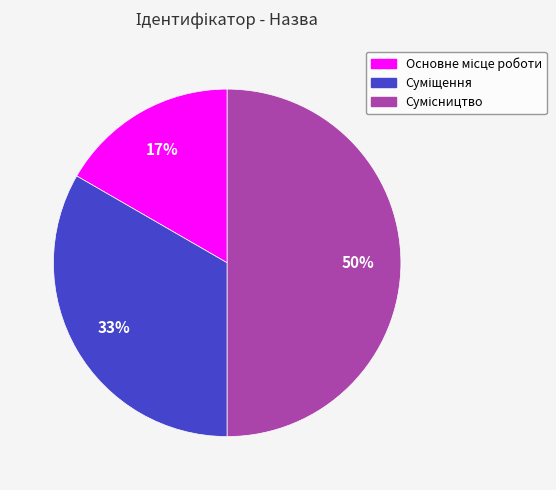

To the nearest percent, what is the difference between the largest and smallest slice percentages?

33%